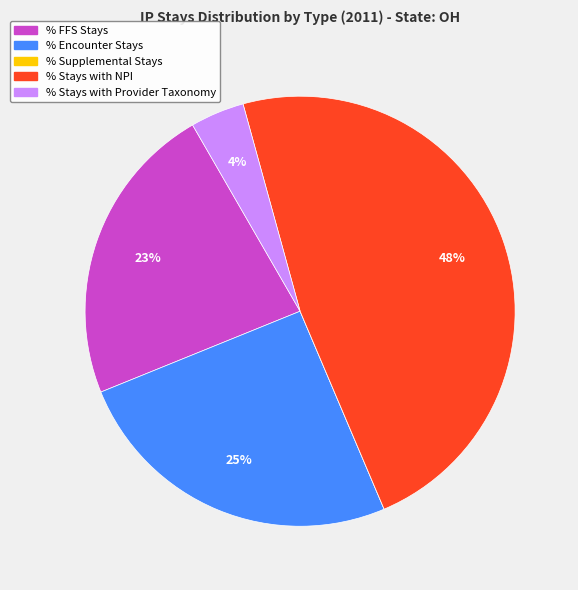

Does any single category account for the majority?

No